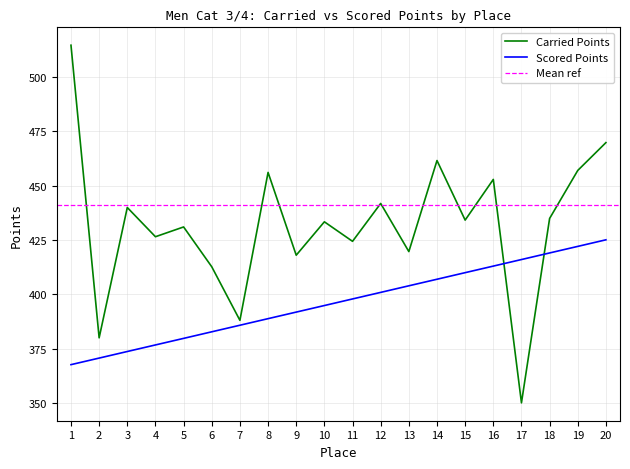

Rank the series by their average value, from lowest to highest.

Scored Points, Carried Points